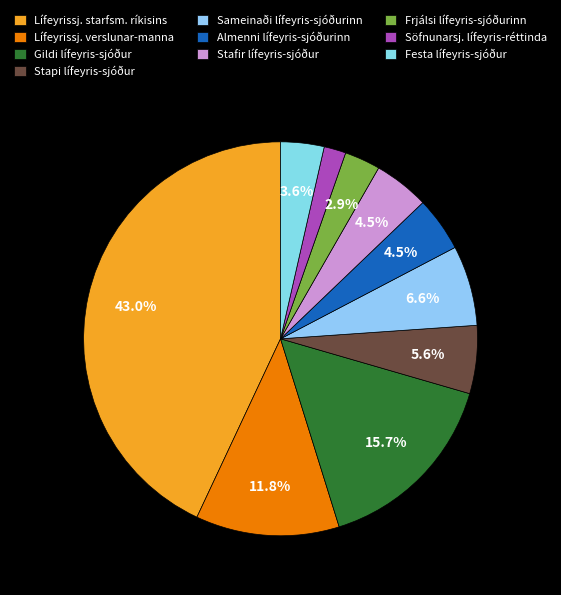

What is the largest slice in the pie chart?

Lífeyrissj. starfsm. ríkisins